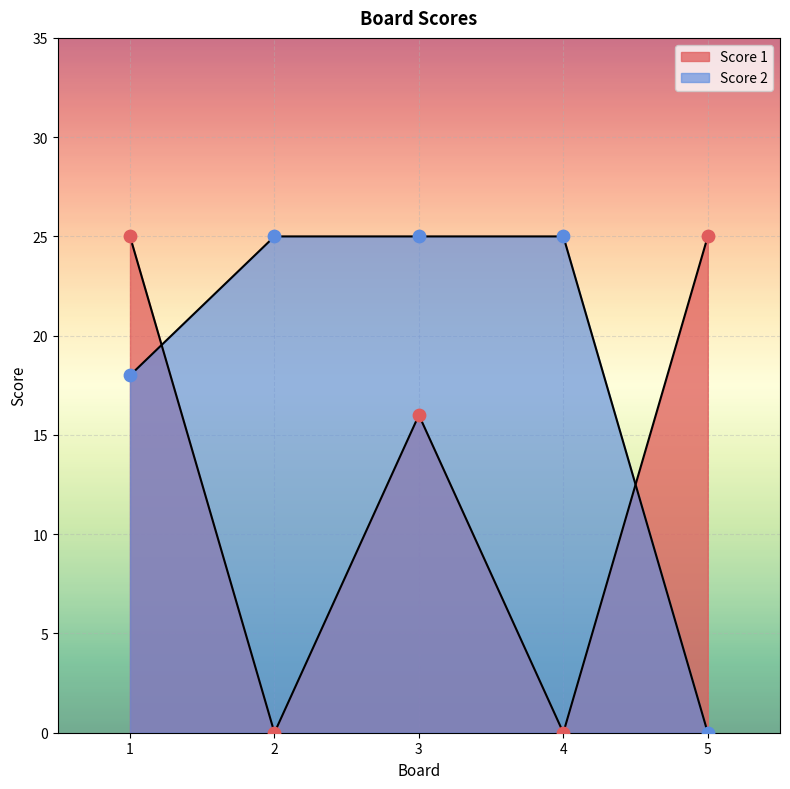

Is the value of Score 1 at 4 greater than the value of Score 2 at 3?

No